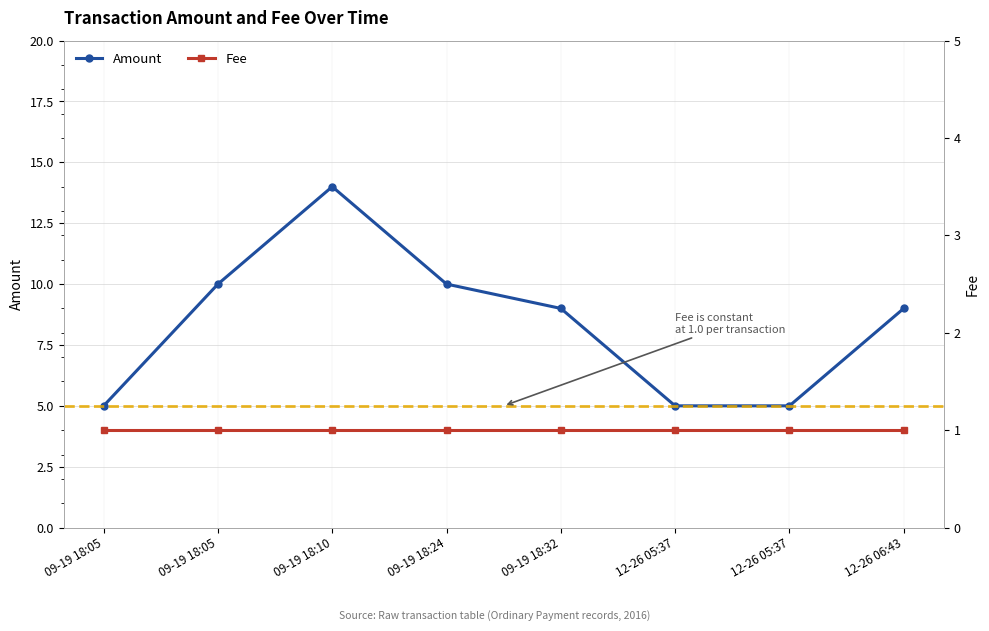

True or false: Fee and Amount intersect in this chart.

False